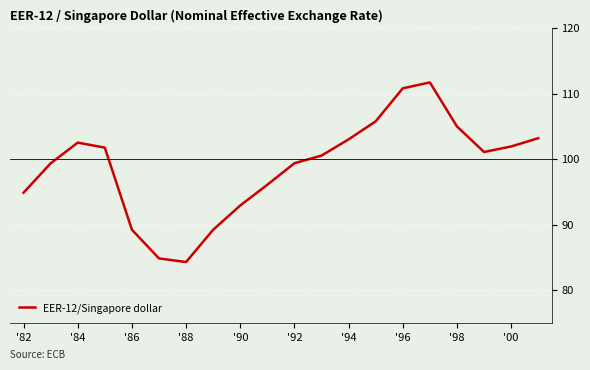

What is the maximum value shown in the chart?

111.7